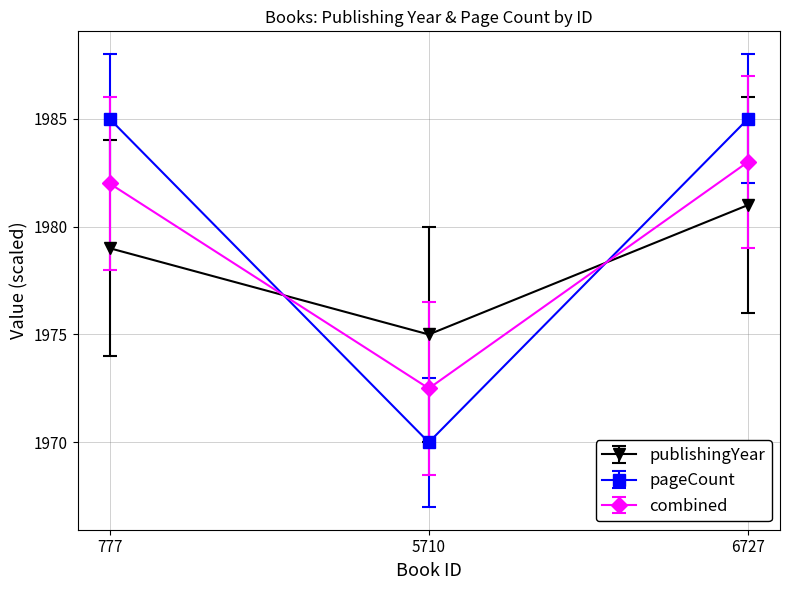

Which series has the largest range (max minus min)?

pageCount